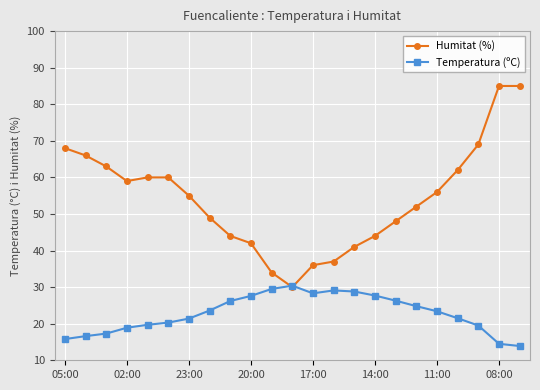

What is the greatest value displayed?

85.0